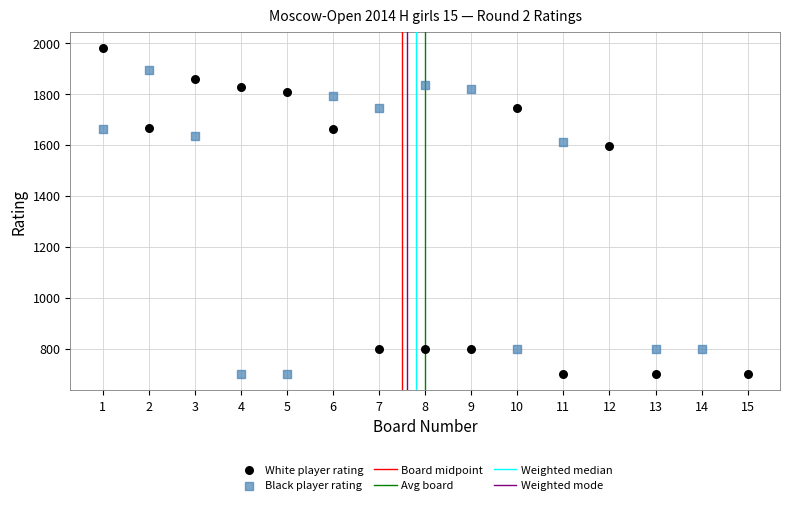

Which series reaches the maximum Y coordinate?

White player rating